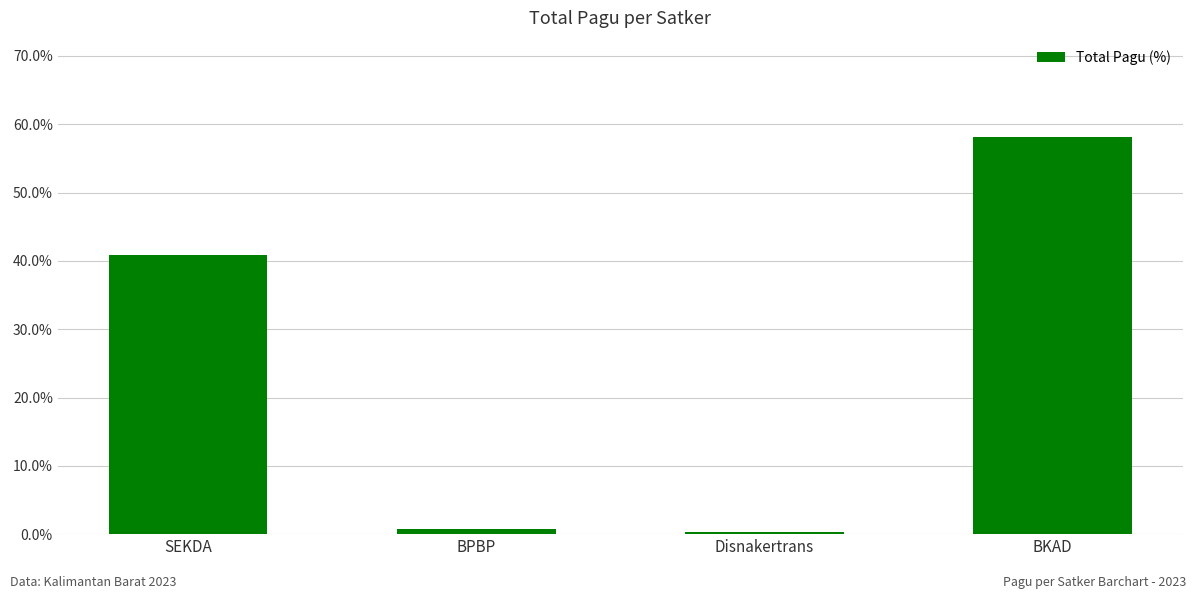

The value at BKAD is 19.7. True or false?

False